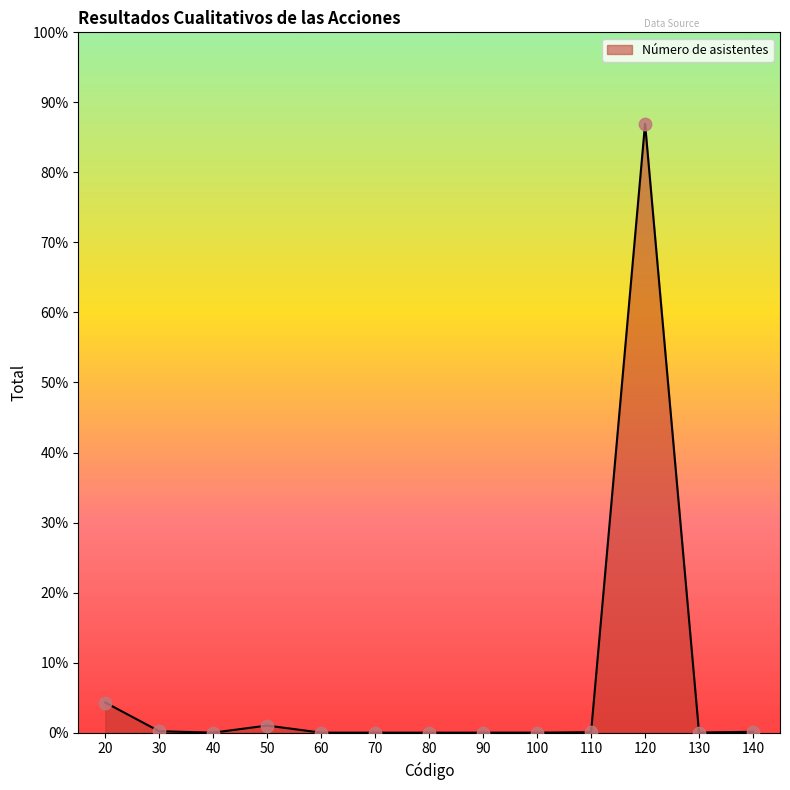

Which has a higher value, 50 or 110?

50